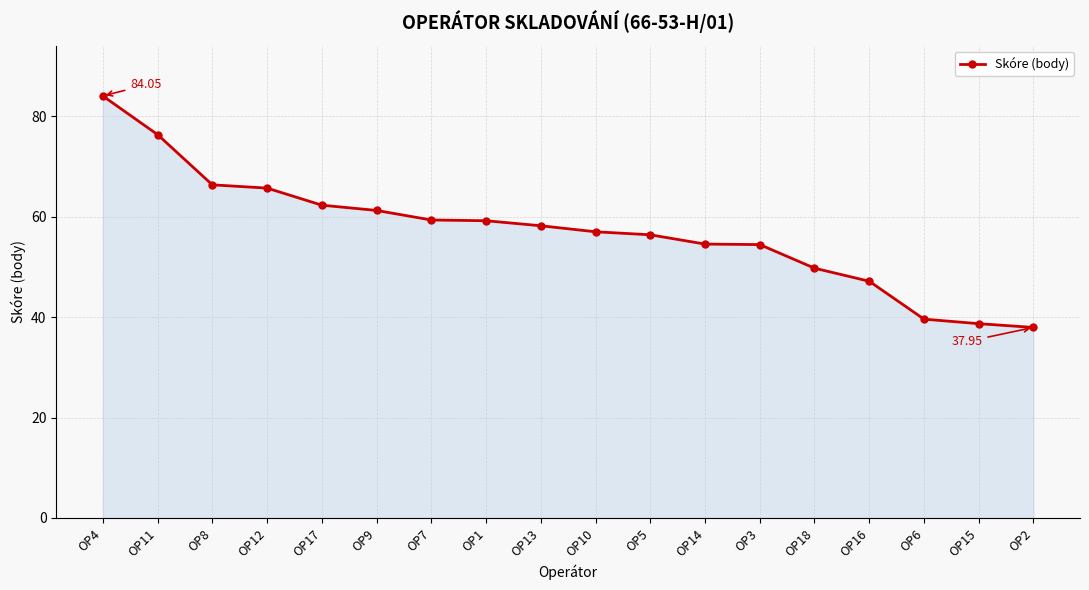

Which has a higher value, OP17 or OP13?

OP17